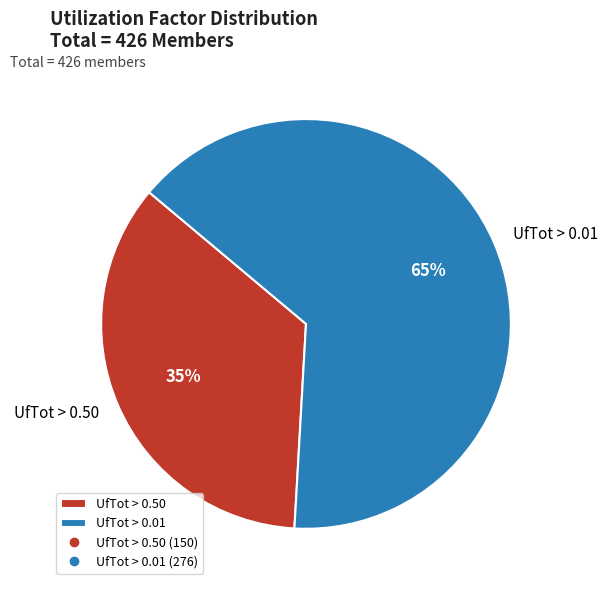

Which has a higher value, UfTot > 0.01 or UfTot > 0.50?

UfTot > 0.01